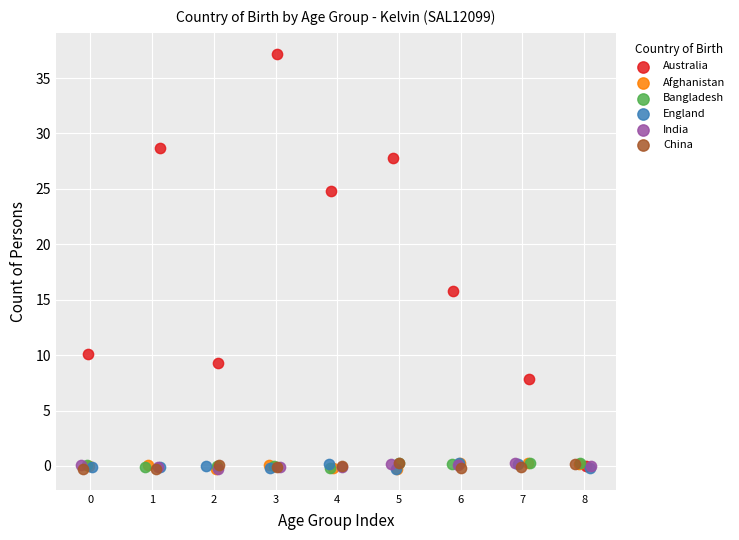

Which series has the largest Y range (max minus min)?

Australia